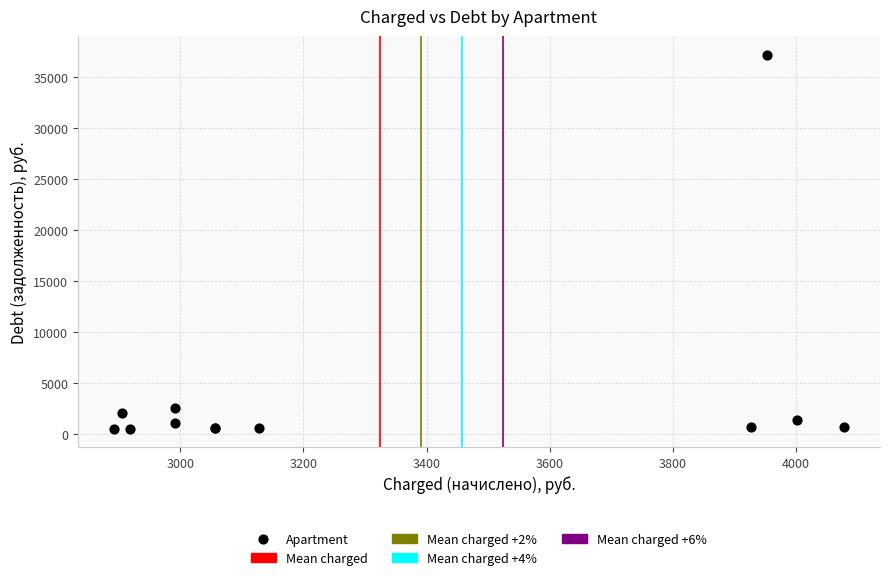

What Y value in the scatter plot is closest to 18839?

2498.6